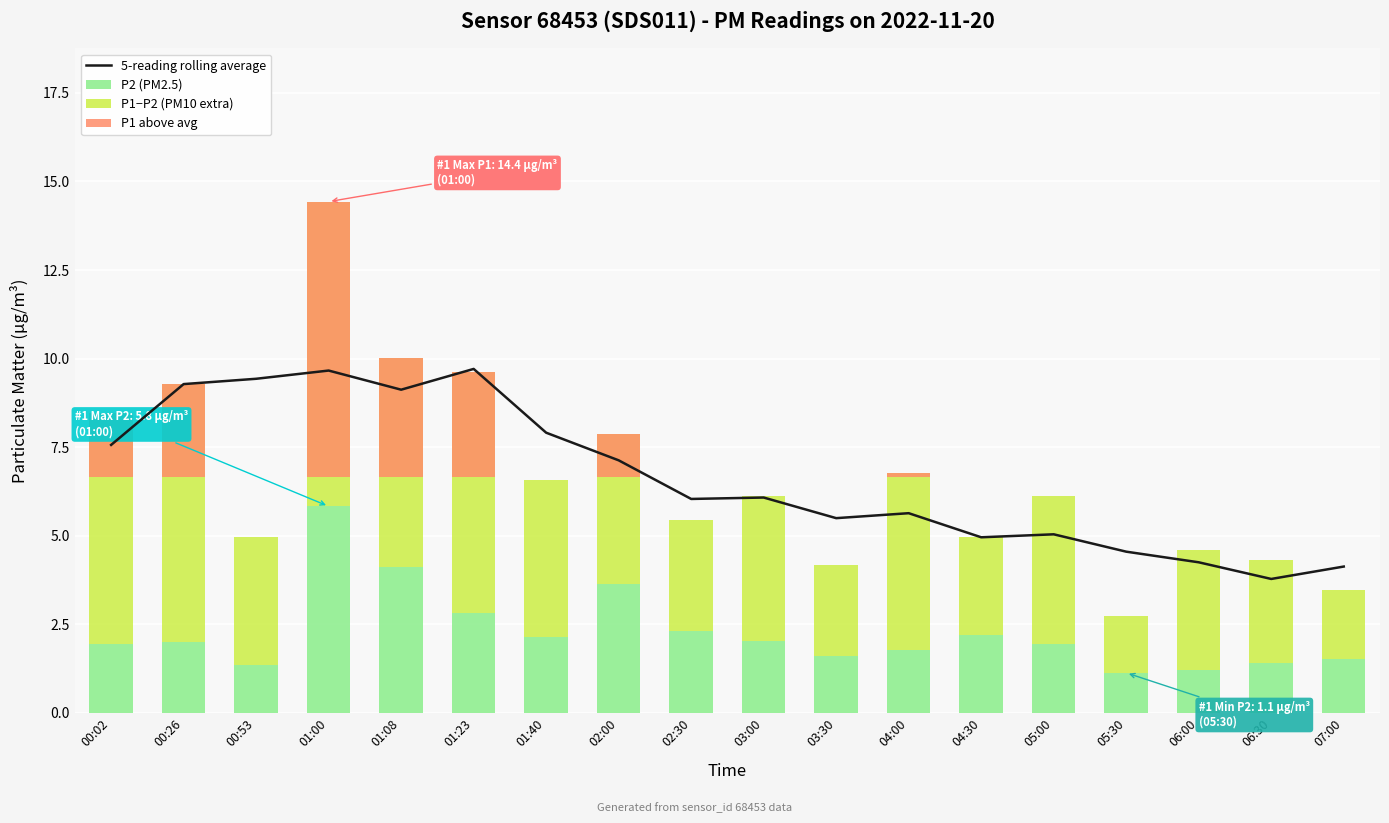

What is the difference between the maximum and second lowest values in the P2 (PM2.5) series?

4.6